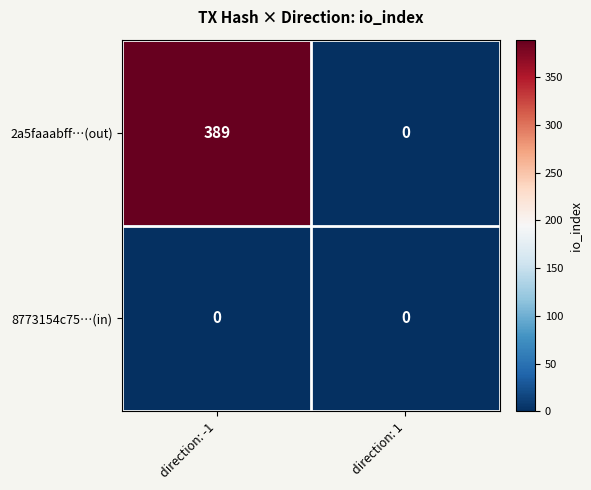

Reading left to right, transcribe all the data shown in this chart.

2a5faaabff…(out): direction: -1=389	direction: 1=0
8773154c75…(in): direction: -1=0	direction: 1=0